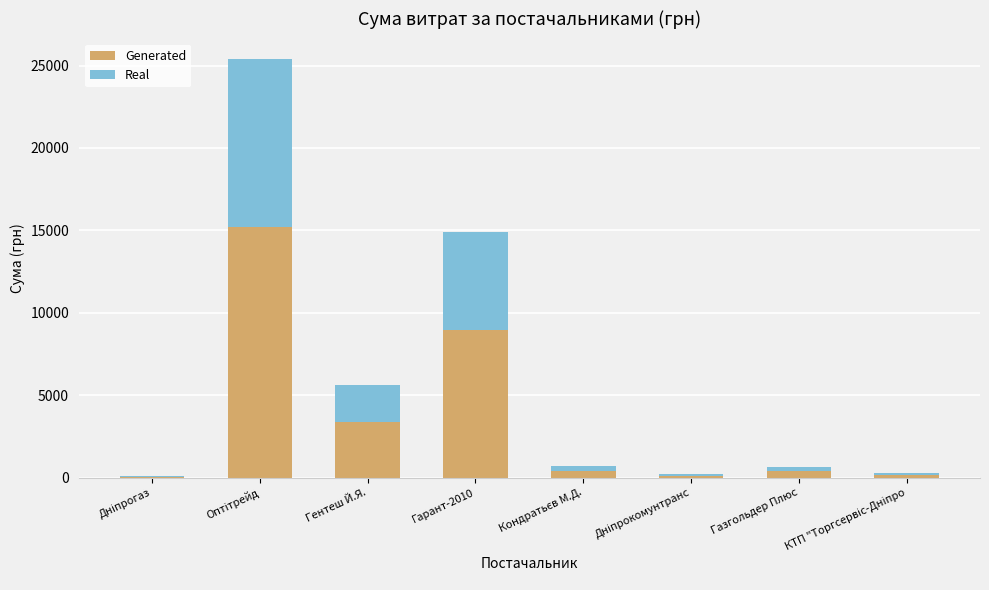

True or false: Generated has a value of 8935.2 at Гарант-2010.

True